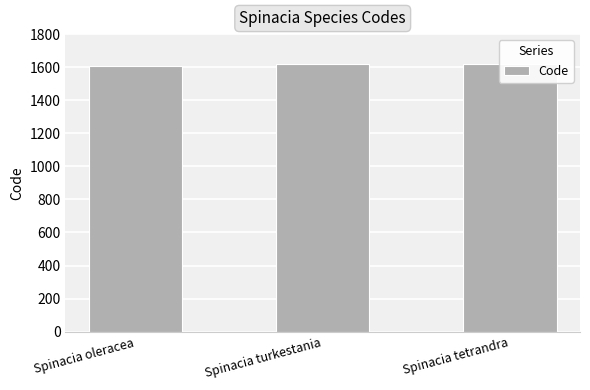

List the labels in order of value, largest first.

Spinacia tetrandra, Spinacia turkestania, Spinacia oleracea